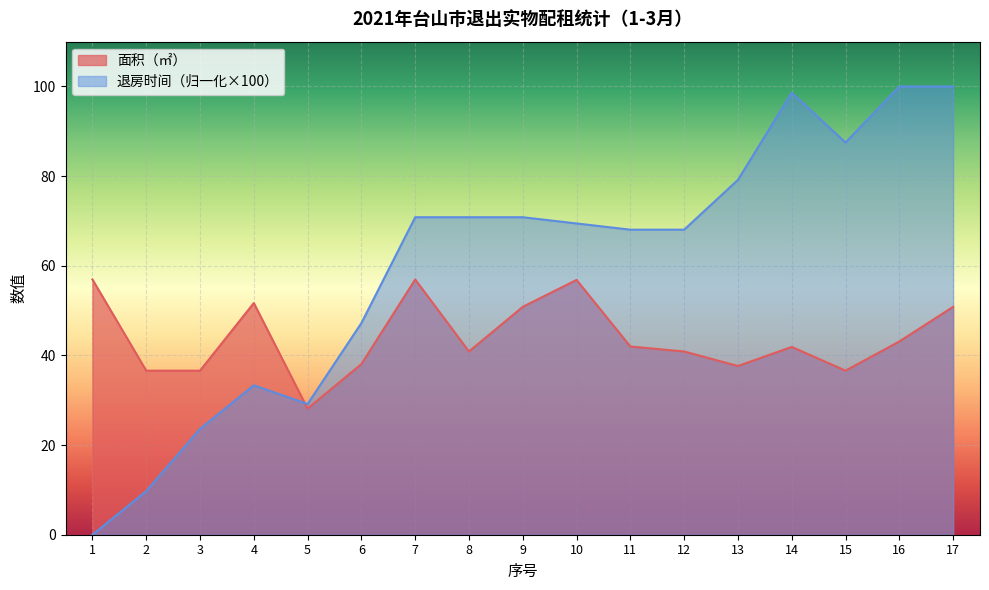

Does the chart display data point markers on the line(s)?

No